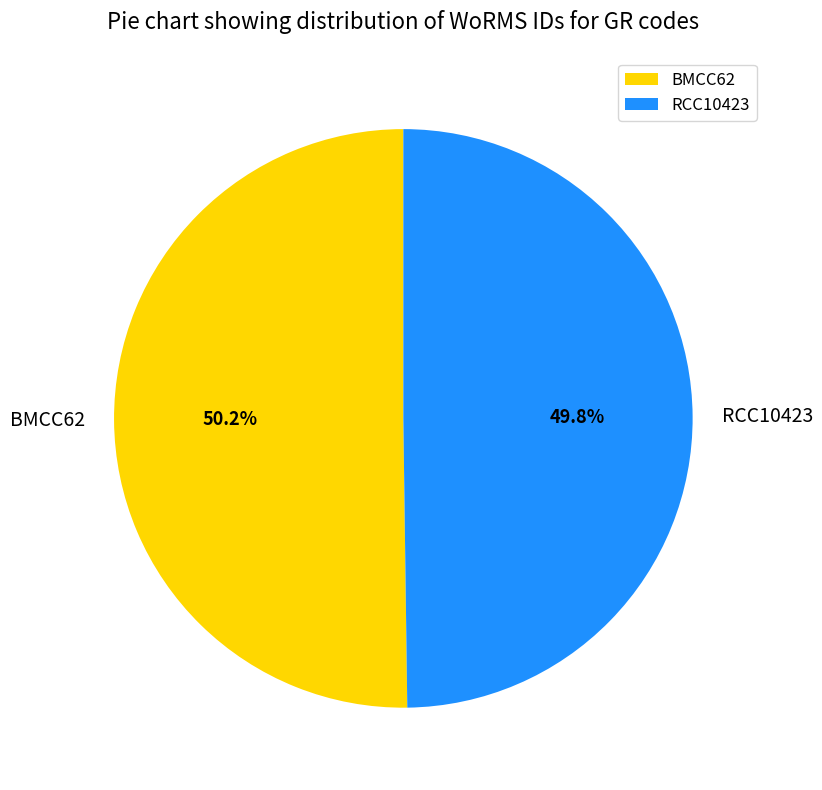

The RCC10423 slice represents 50% of the pie. True or false?

True